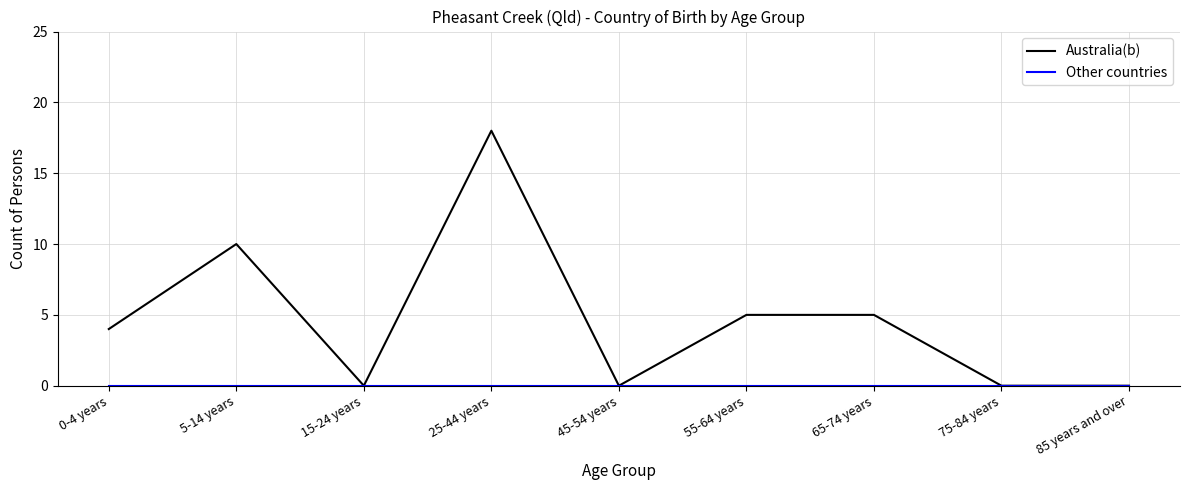

At which category is the sum across all series the highest?

25-44 years